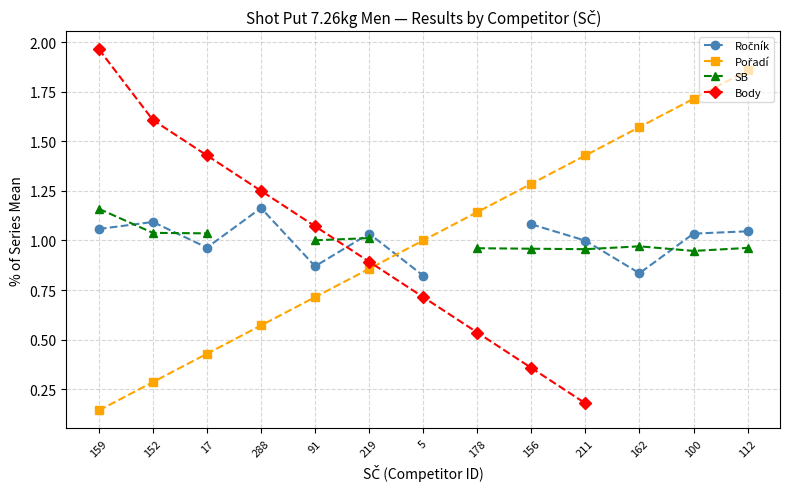

What is the difference between the SB values at 211 and 159?

0.2